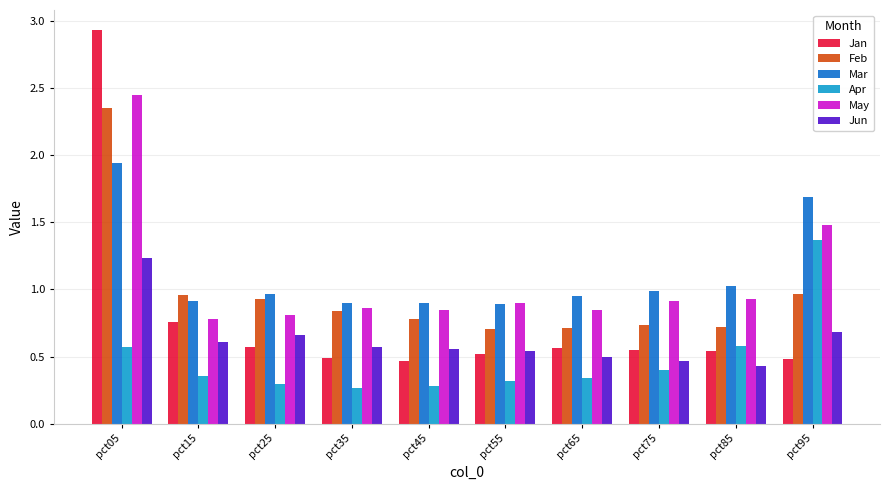

At how many categories does at least one series exceed 0?

10